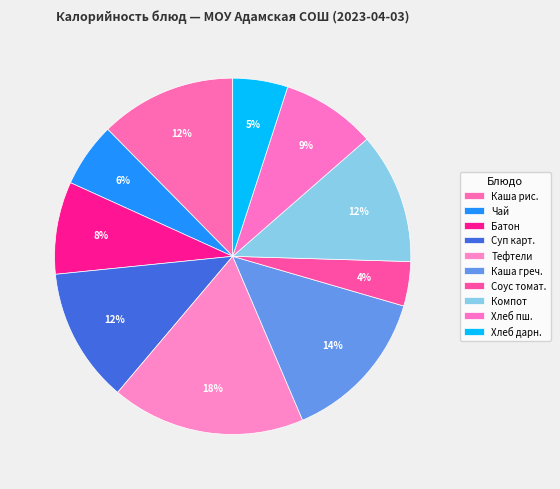

Rank the categories by value from highest to lowest.

Тефтели из мяса говядины, Каша гречневая вязкая, Каша рисовая молочная жидкая, Суп картофельный с макаронными изделиями, Компот из смеси сухофруктов, Хлеб пшеничный, Батон, Чай с сахаром, Хлеб дарнинский, Соус томатный